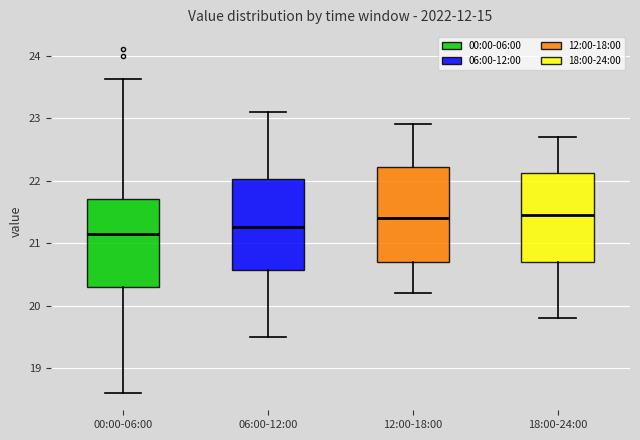

Which box's median line is the lowest?

00:00-06:00